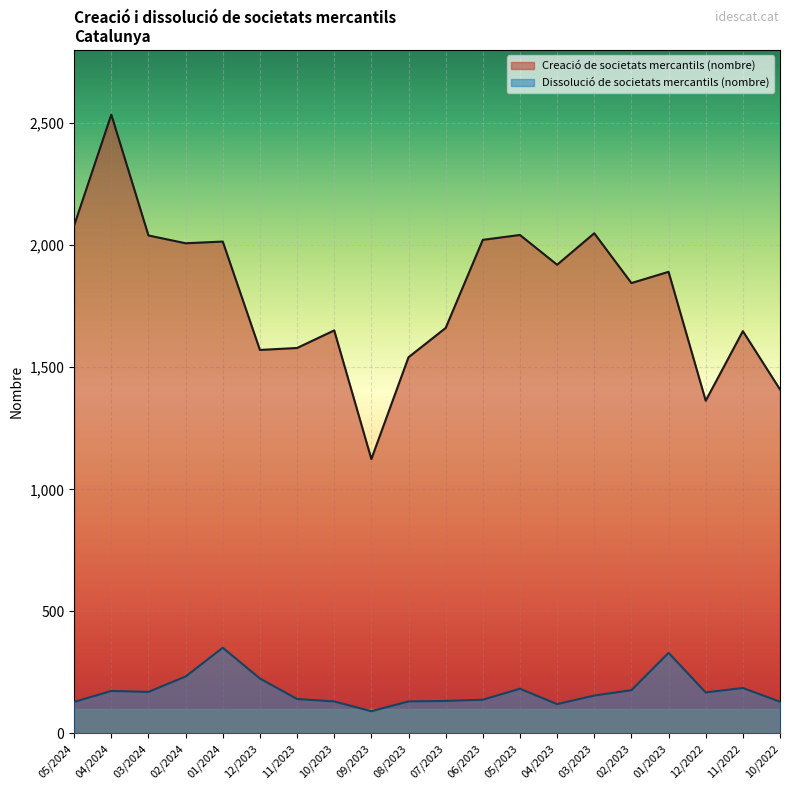

What is the difference between the Creació de societats mercantils (nombre) values at 11/2023 and 06/2023?

443